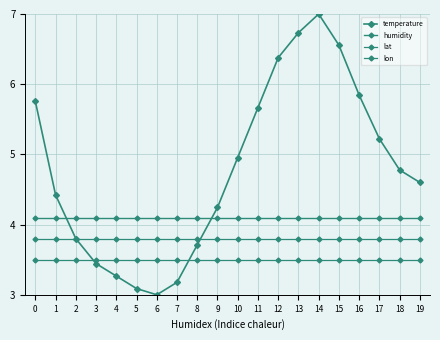

Rank the series by their maximum value, from lowest to highest.

lon, lat, humidity, temperature